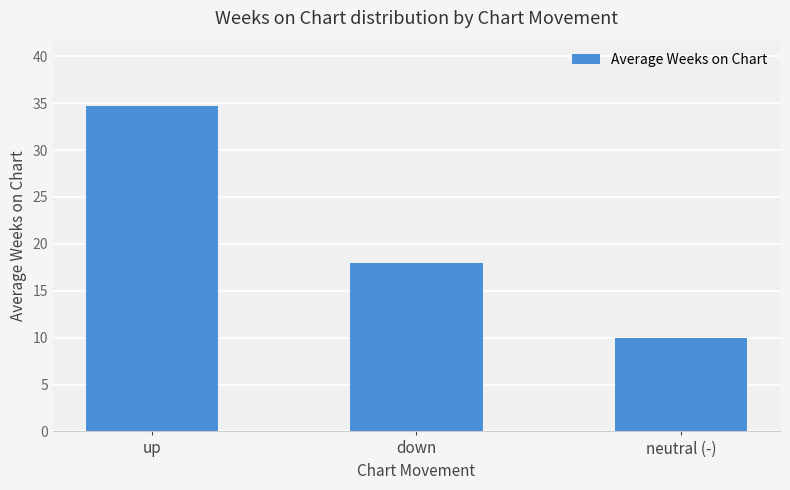

Rank the categories by value from highest to lowest.

up, down, neutral (-)